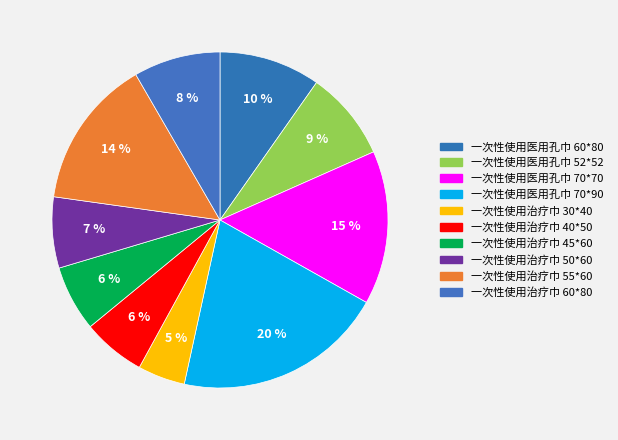

True or false: 一次性使用医用孔巾 70*70 accounts for 15% of the total.

True